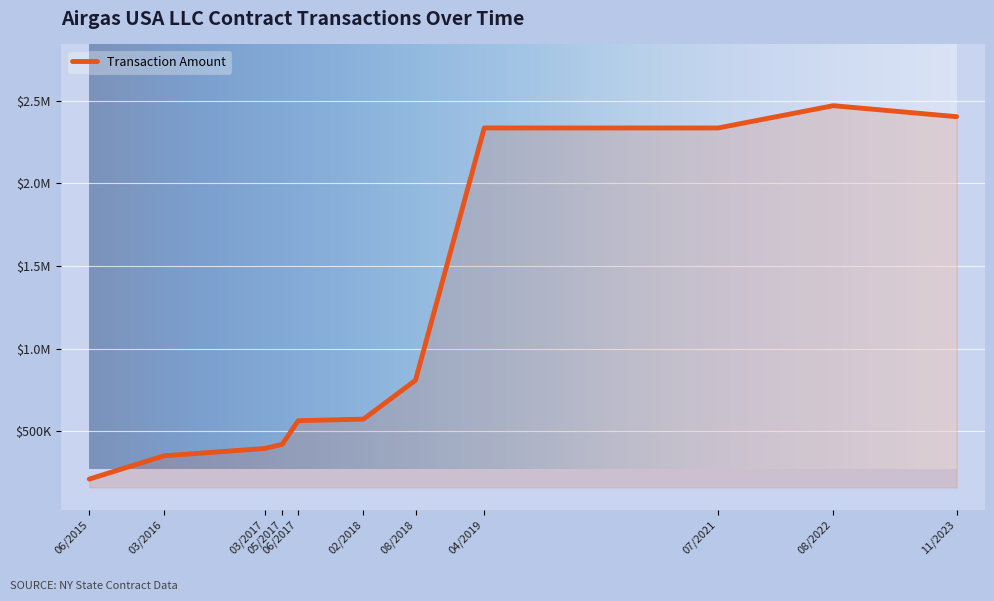

Does the chart display data point markers on the line(s)?

No